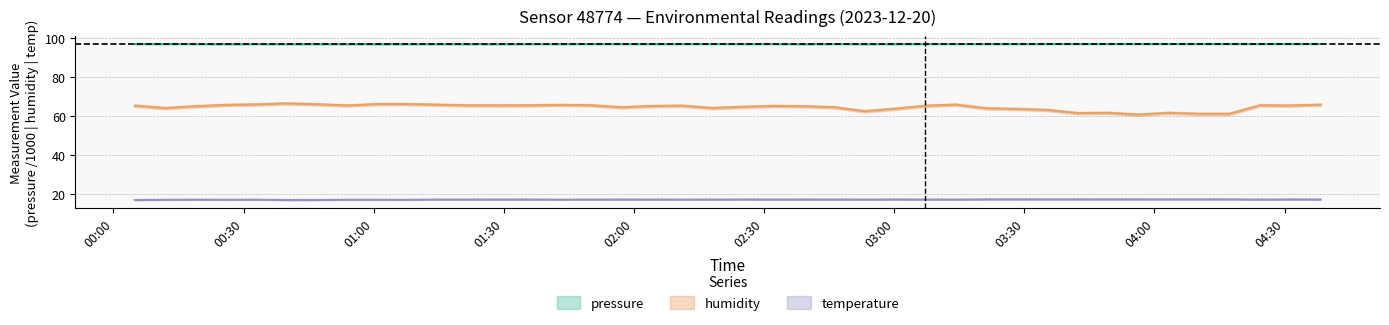

What is the difference between the second highest and second lowest values in the pressure series?

0.1